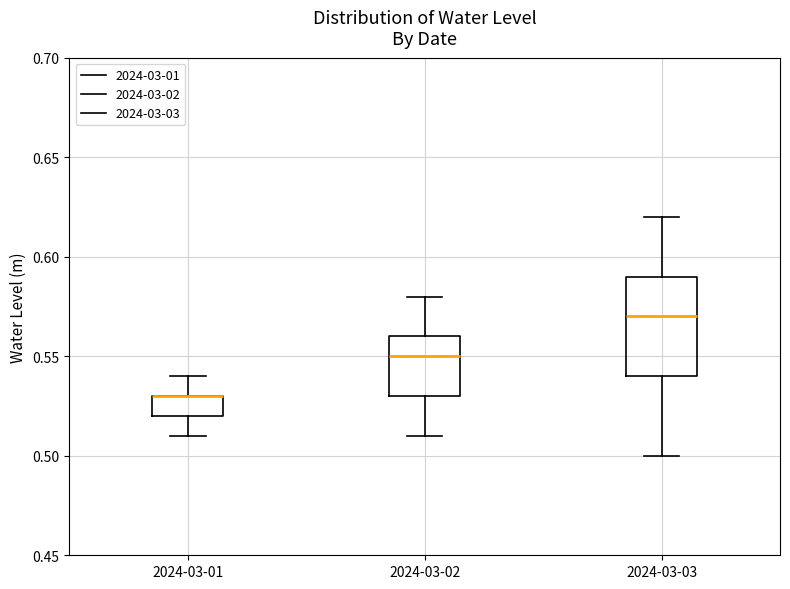

Where is the upper edge of the box for 2024-03-03 on the y-axis? The values are not printed on the chart, so give them approximately, as read against the axis.

0.59